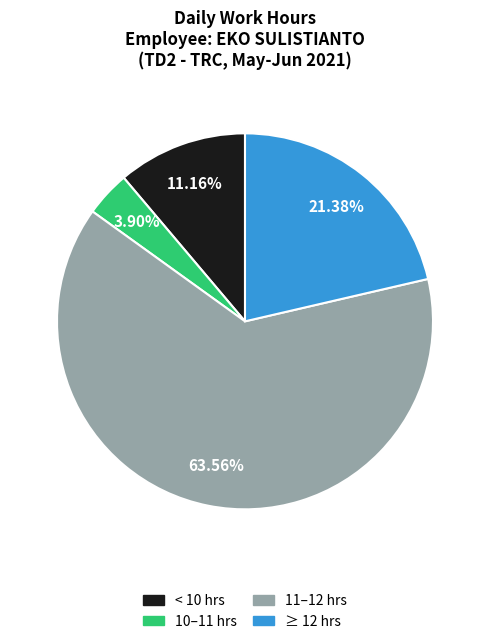

Do ≥ 12 hrs and 10–11 hrs together represent more than half of the pie?

No